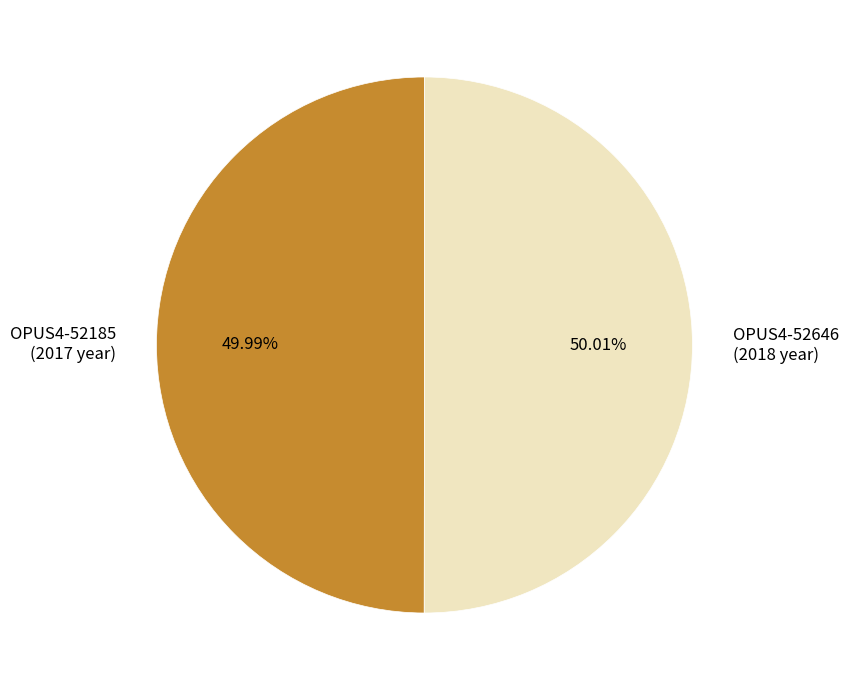

True or false: OPUS4-52646 accounts for 42% of the total.

False